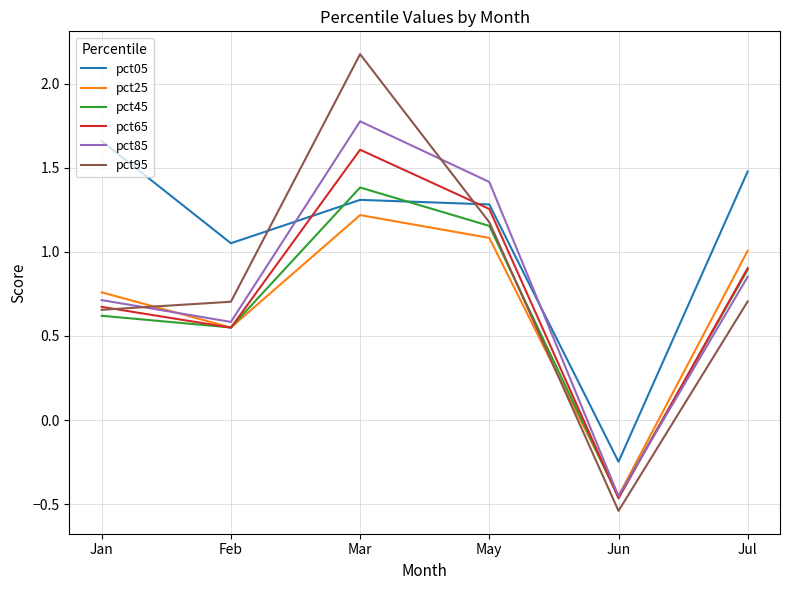

How many lines are shown in the chart?

6